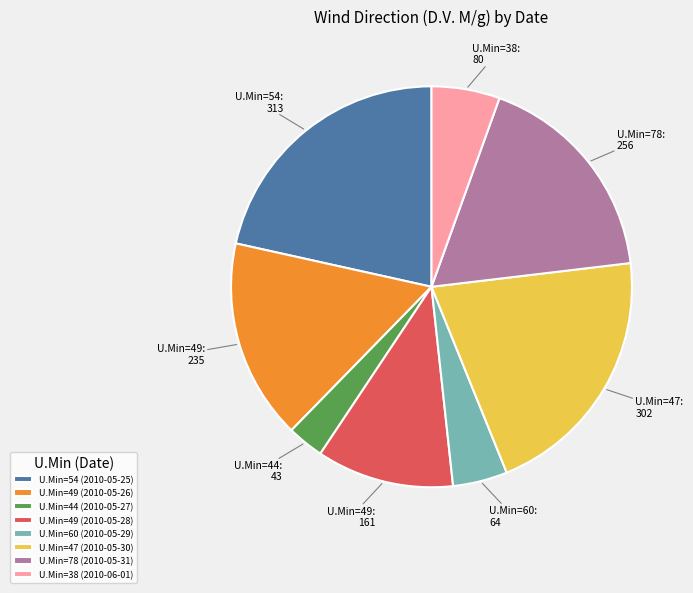

Combined, do U.Min=49 (2010-05-28) and U.Min=47 (2010-05-30) account for over 50%?

No